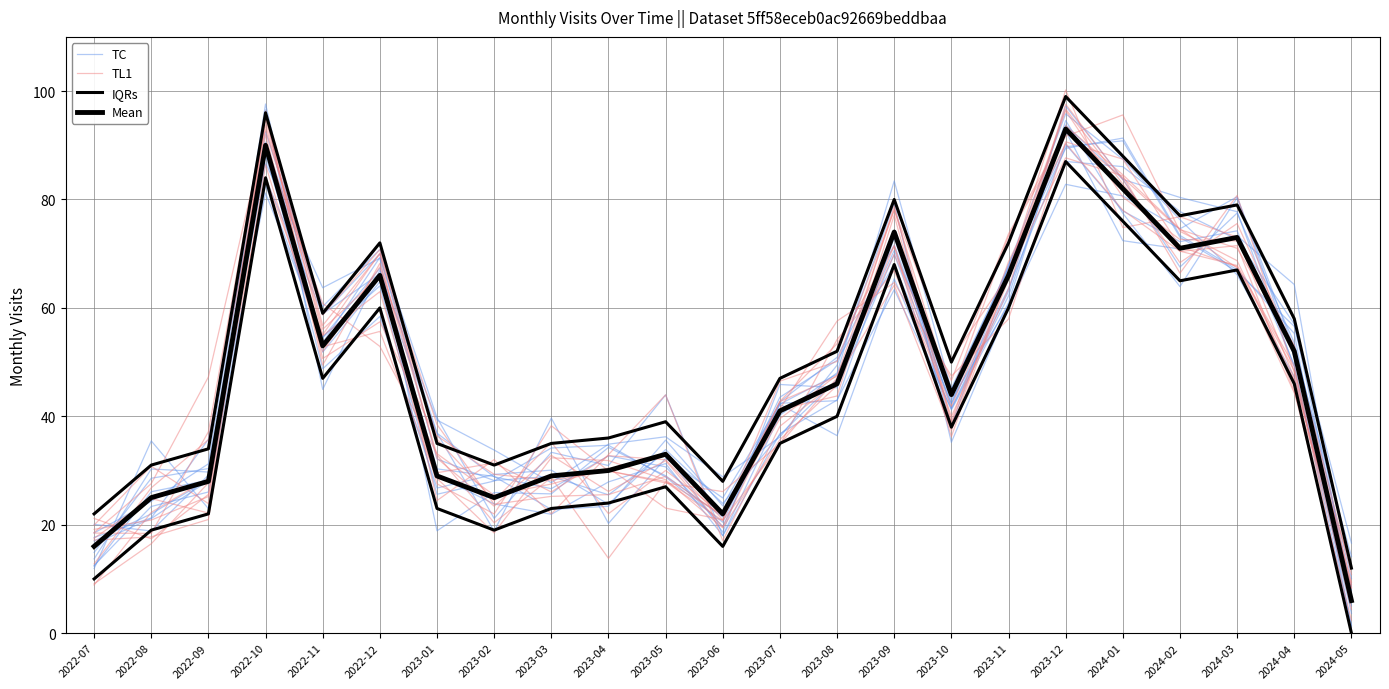

Is it true that TC equals 41.2 at 2023-10?

True